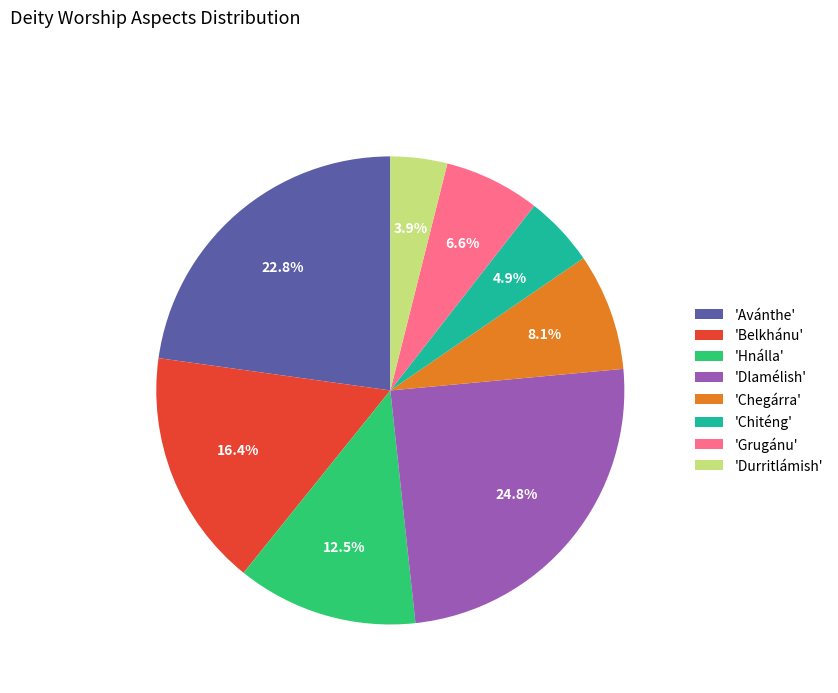

Between 'Chiténg' and 'Belkhánu', which is larger?

'Belkhánu'